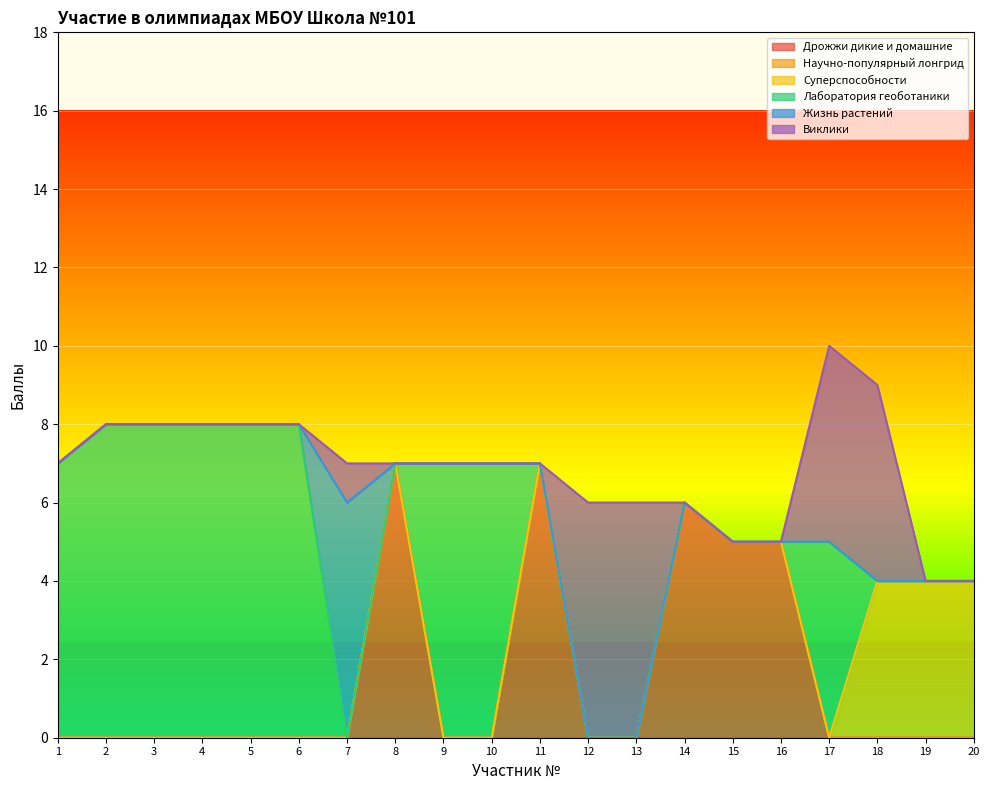

What is the maximum value for Дрожжи дикие и домашние?

7